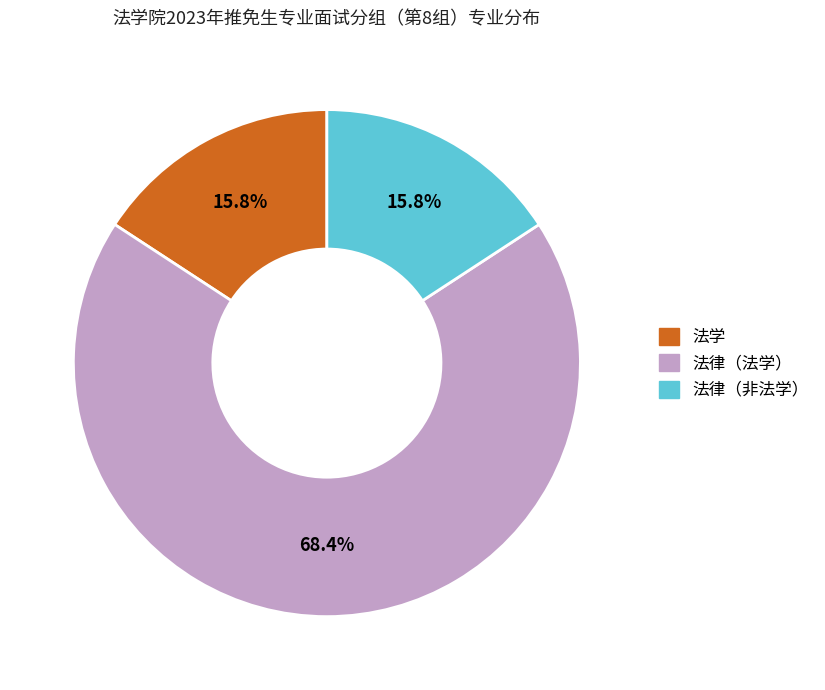

What is the total percentage of 法律（非法学） and 法学?

31.6%